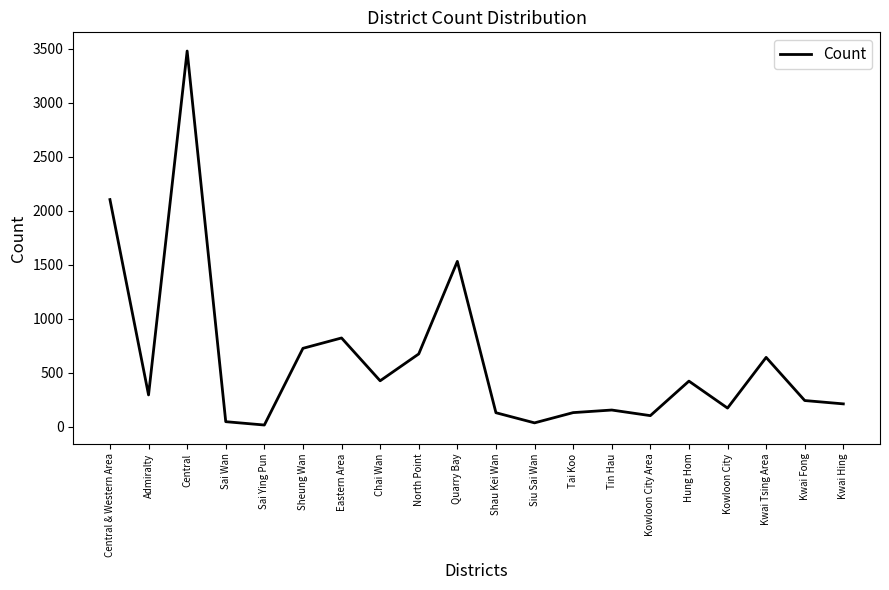

How many interior local peaks (higher than both neighbors) does the data have?

6